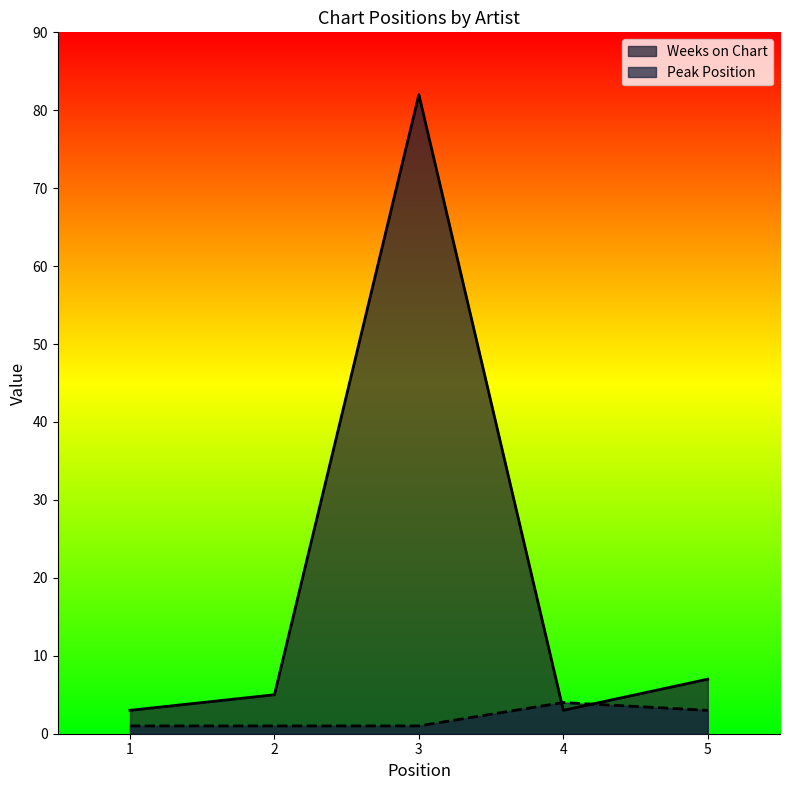

True or false: Weeks on Chart has more than 0 points higher than both neighbors.

True